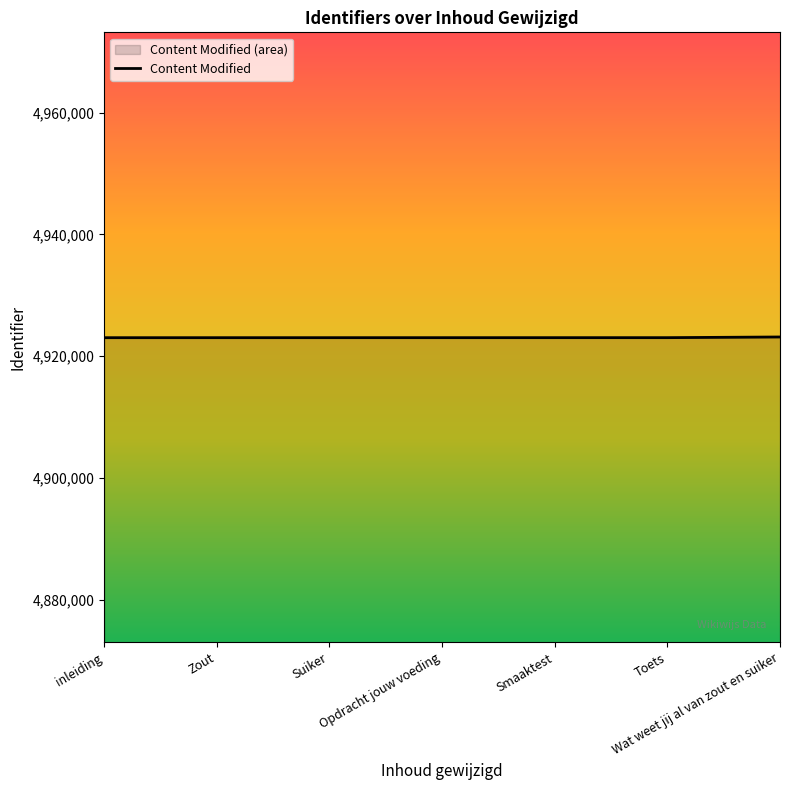

How many series are shown in this chart?

1